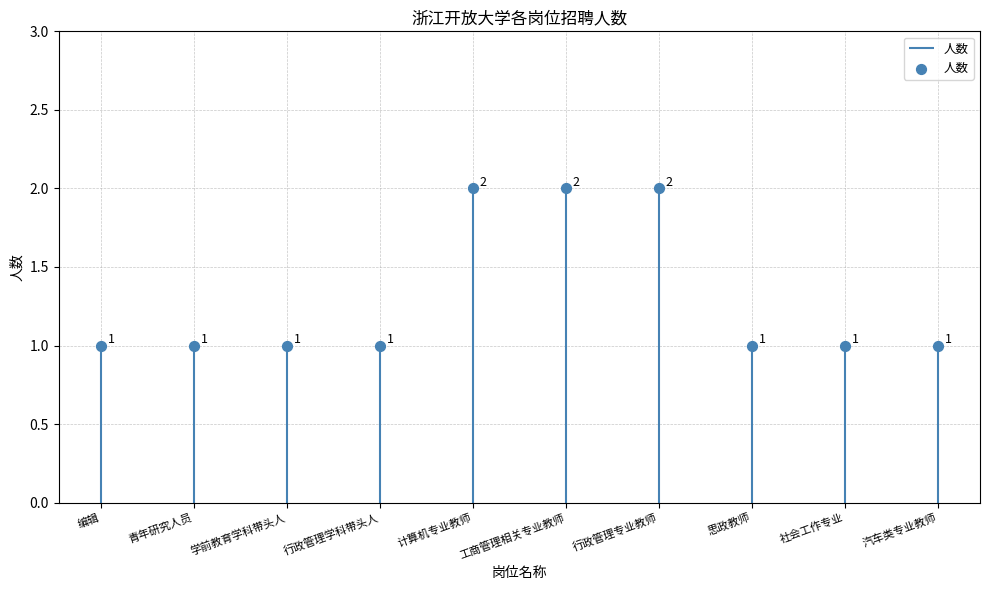

Approximately how many times larger is the value at 社会工作专业 compared to 青年研究人员?

1.0